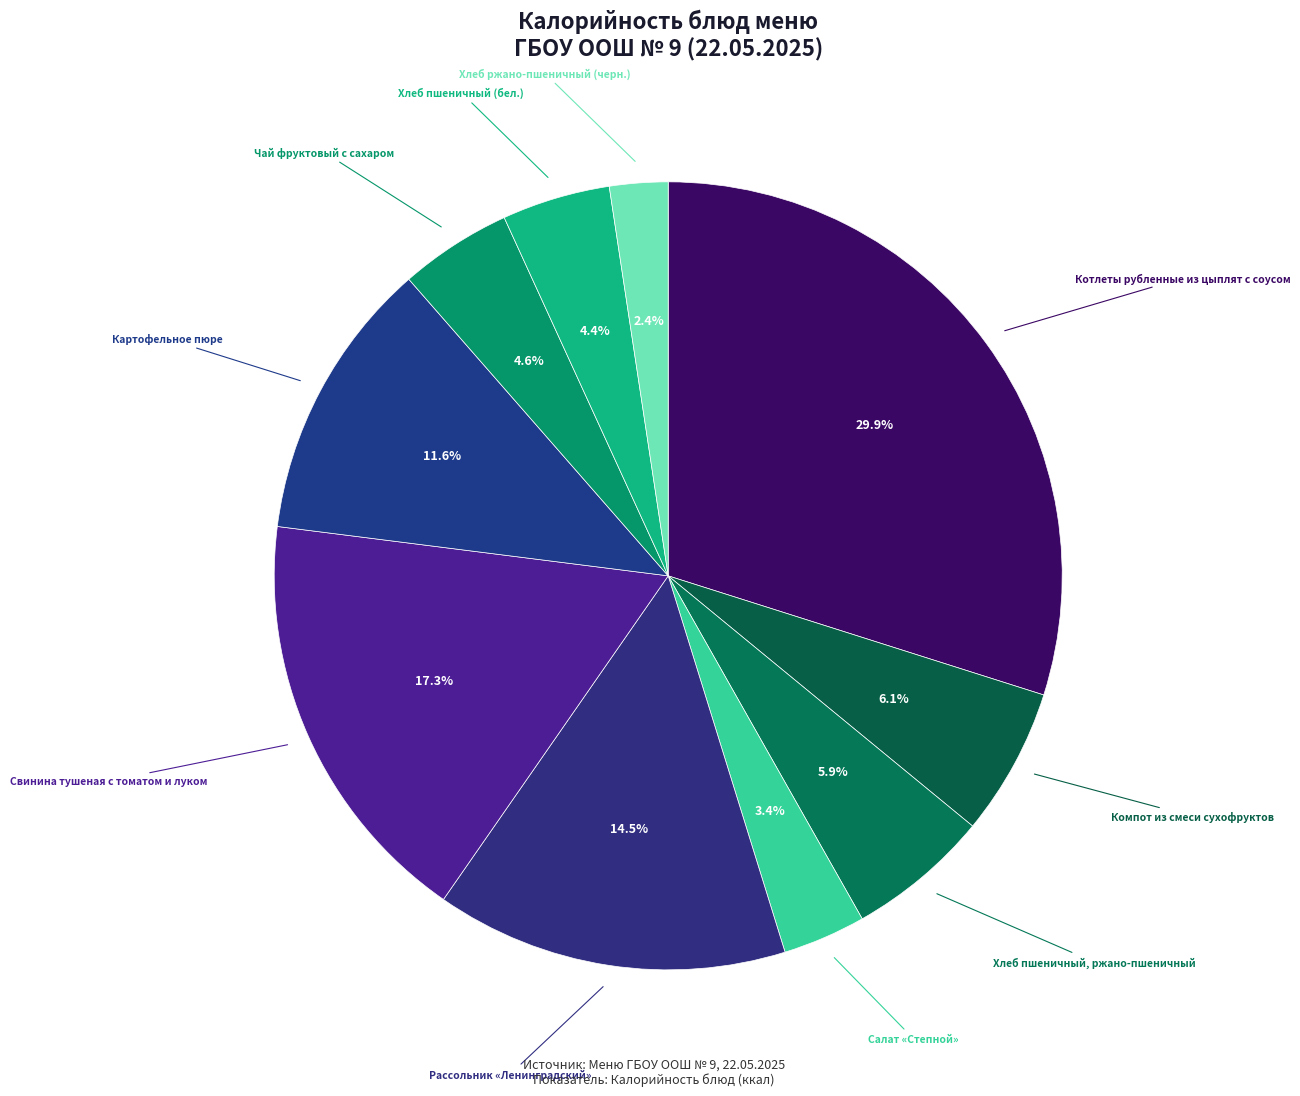

To the nearest percent, what is the difference between the largest and smallest slice percentages?

27%